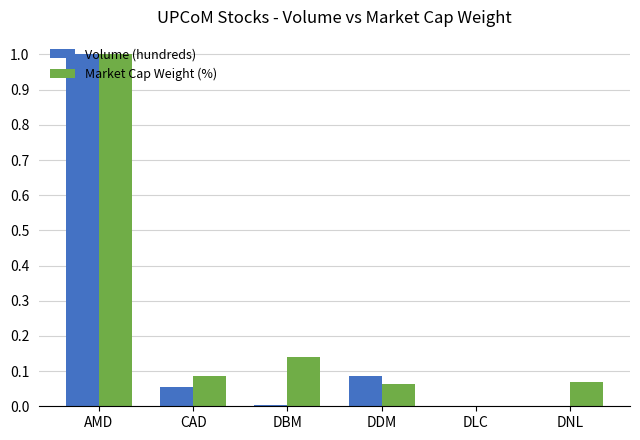

What is the maximum value for Volume (hundreds)?

1.0